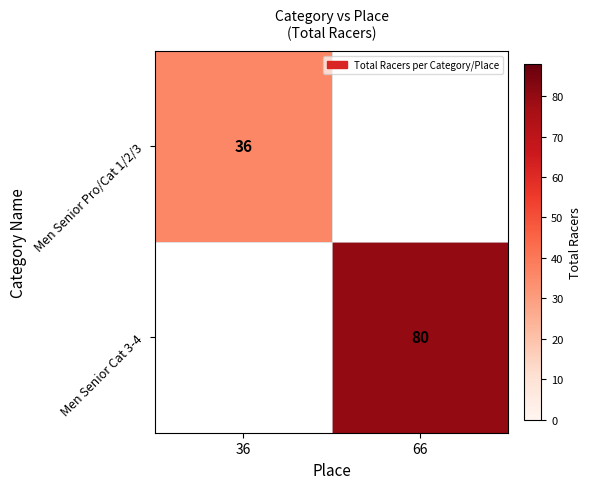

The value of Men Senior Cat 3-4 at 66 is 80. True or false?

True